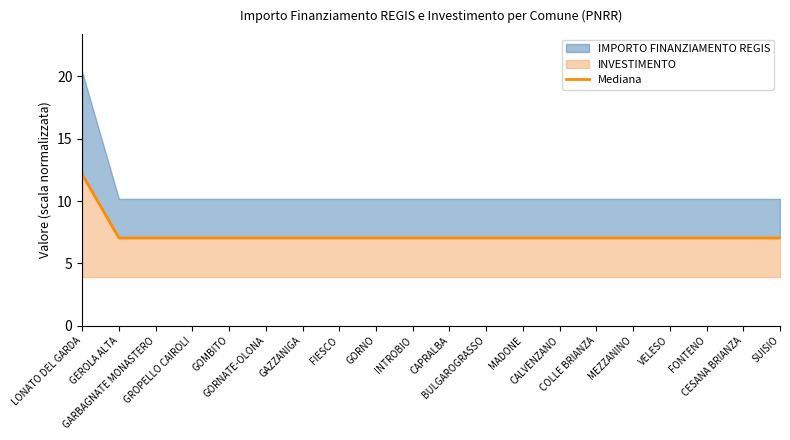

The value at MADONE is 3.5. True or false?

False